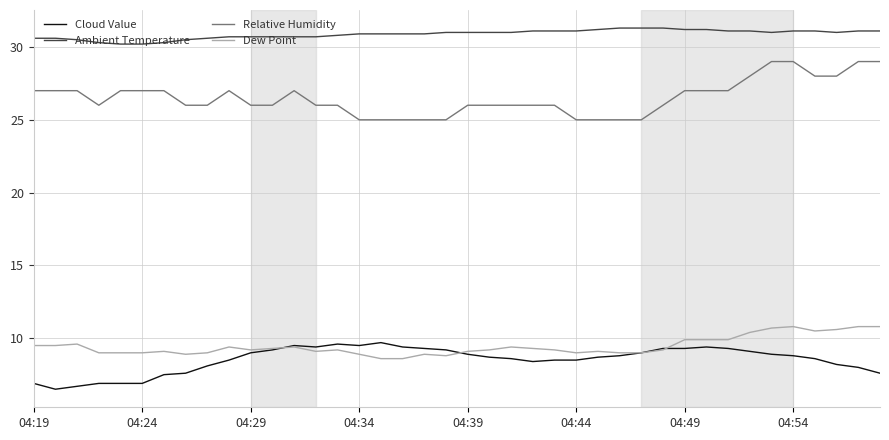

What is the maximum value for Ambient Temperature?

31.3